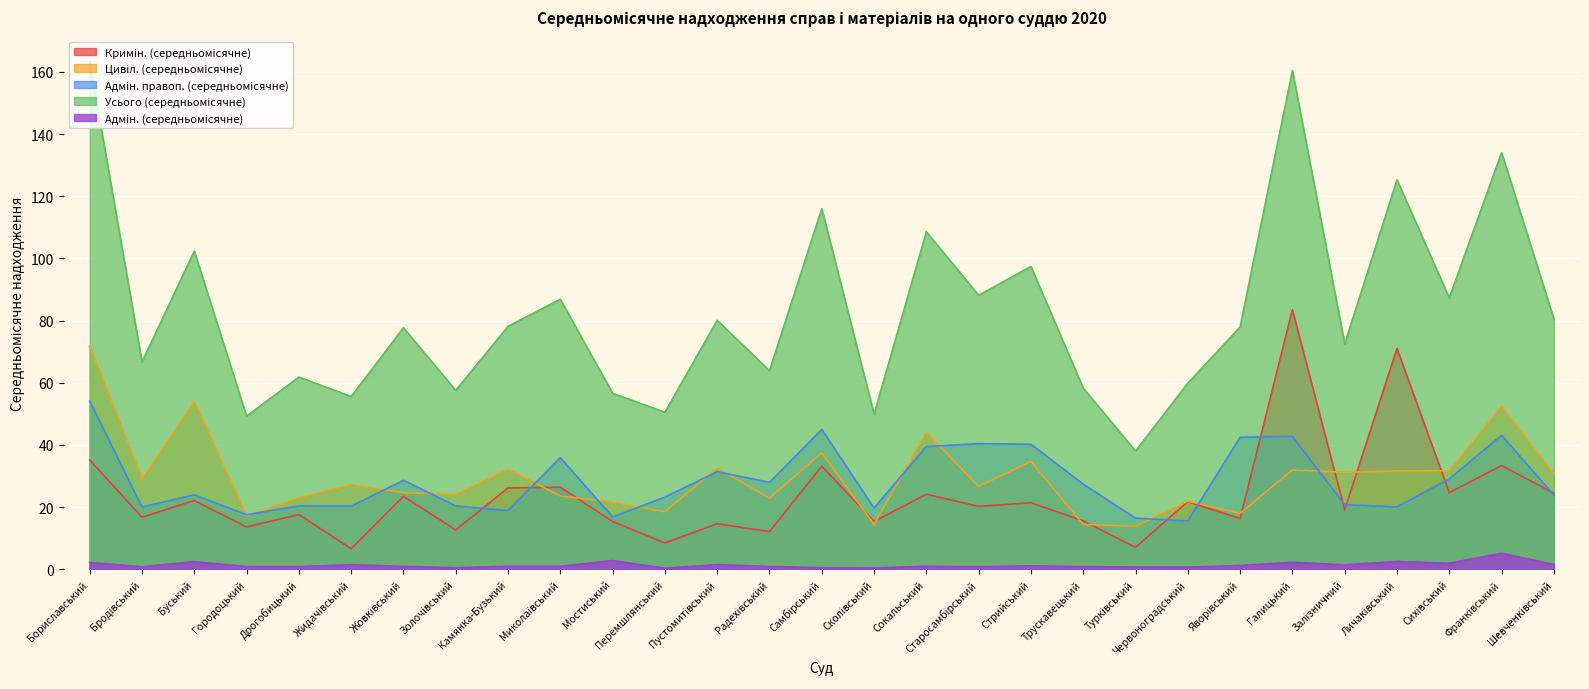

How many data points in Усього (середньомісячне) are above 77?

16